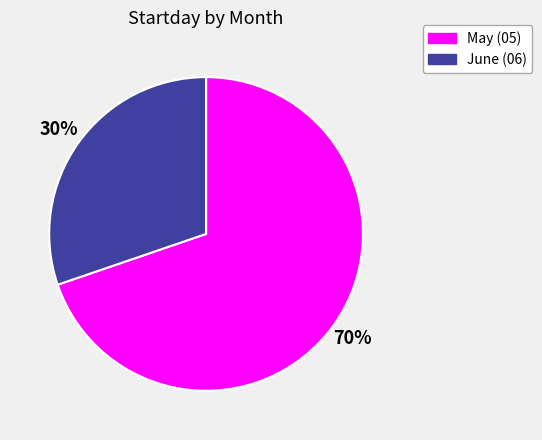

To the nearest percent, what is the difference between the June (06) and May (05) slice percentages?

40%